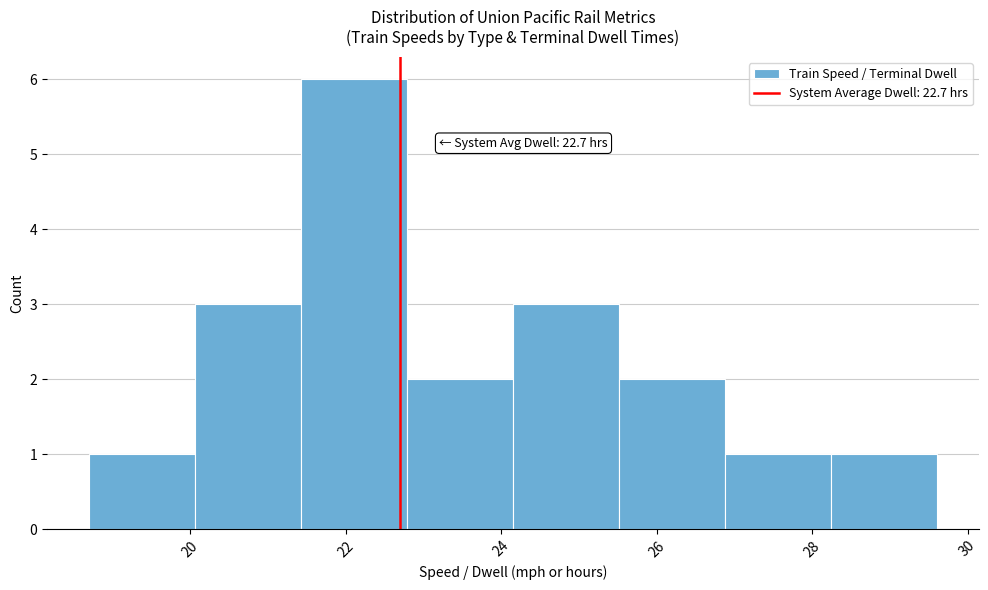

Which range on the x-axis has the tallest bar?

21.4 to 22.8